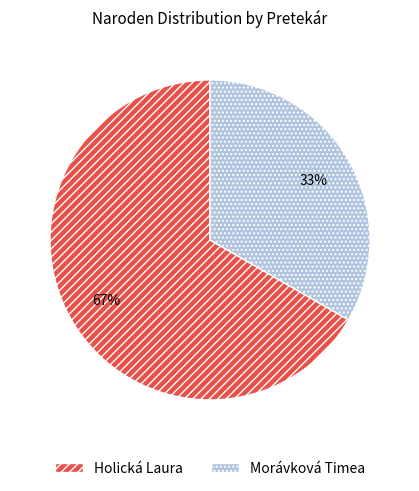

Between Holická Laura and Morávková Timea, which is larger?

Holická Laura